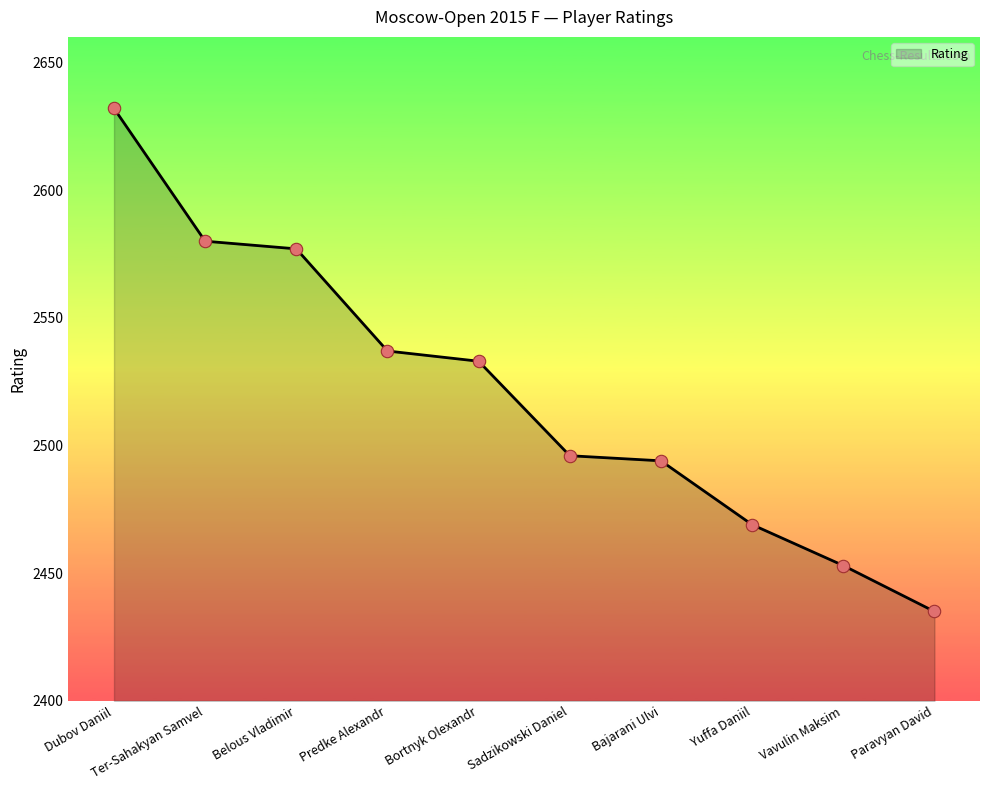

Between Paravyan David and Yuffa Daniil, which is larger?

Yuffa Daniil